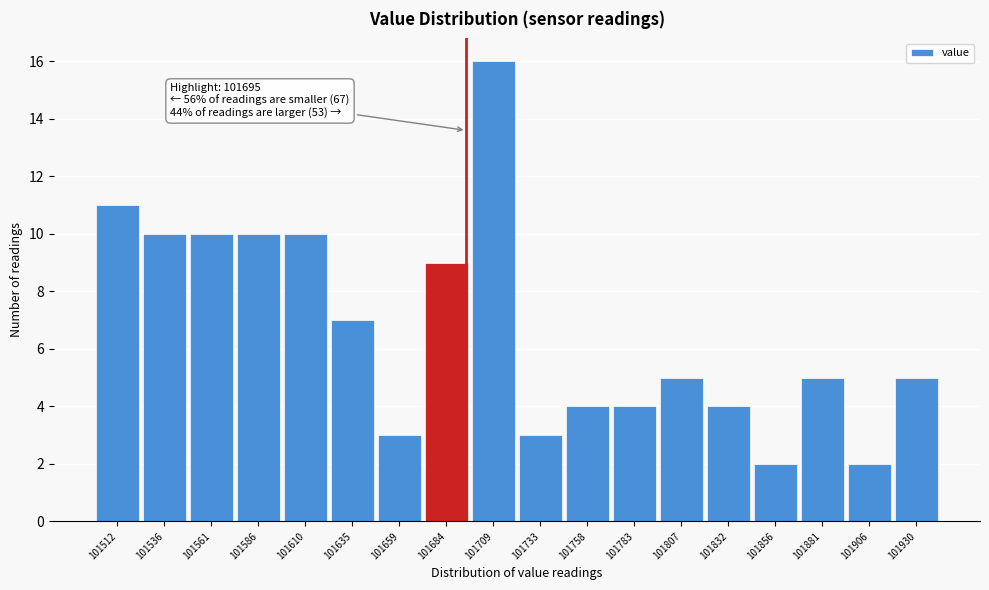

Which range on the x-axis has the tallest bar?

101695 to 101720